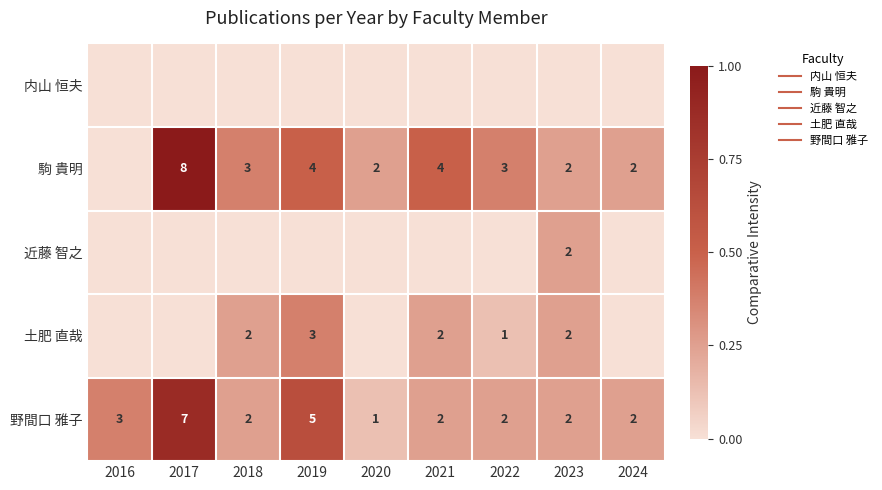

At which category is the sum across all series the highest?

2017